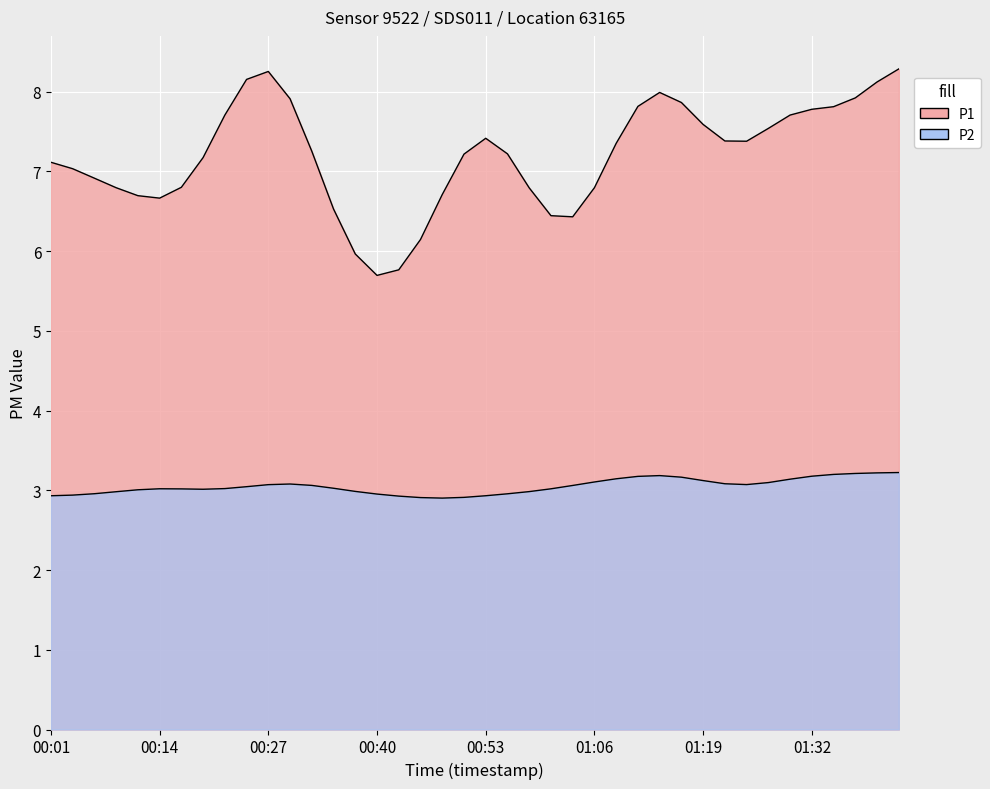

Count the number of data series in this chart.

2